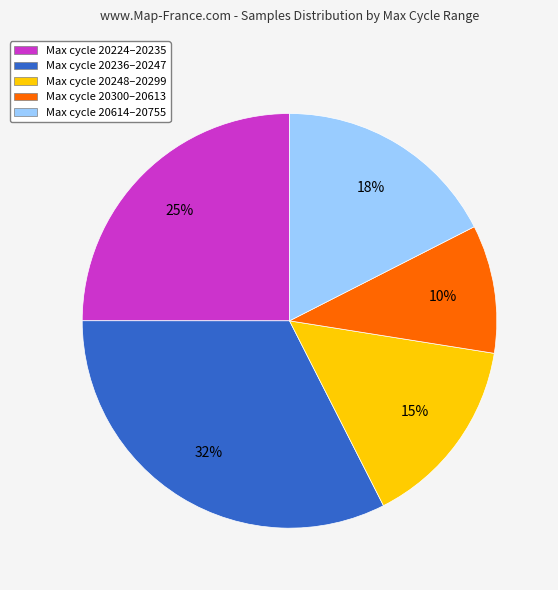

Does any single category account for the majority?

No